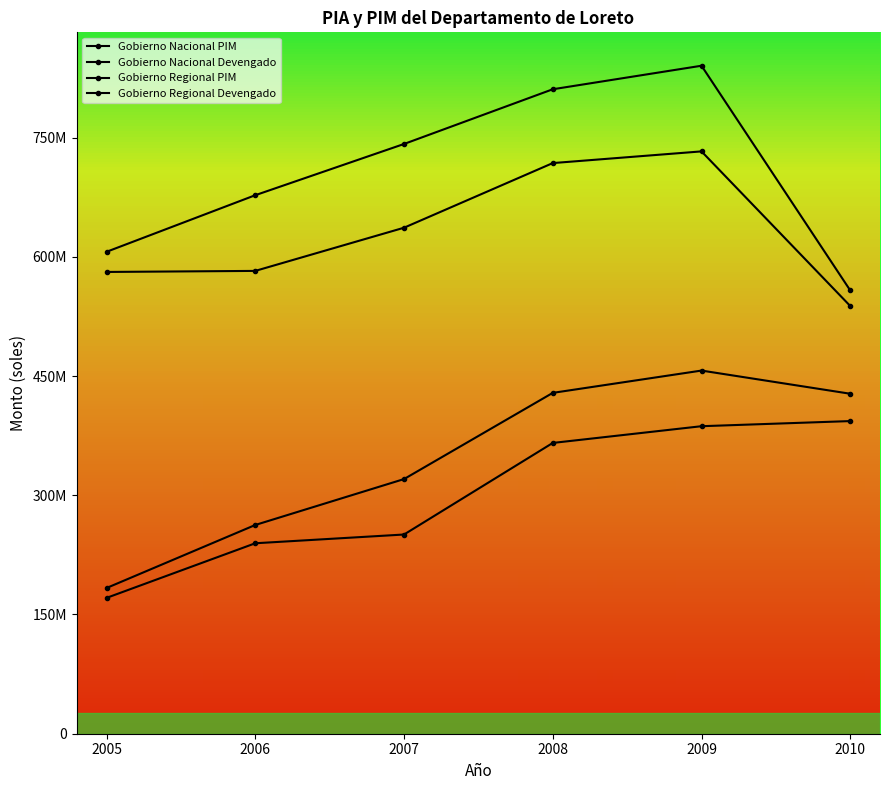

Is this an area chart (filled region under the line)?

No